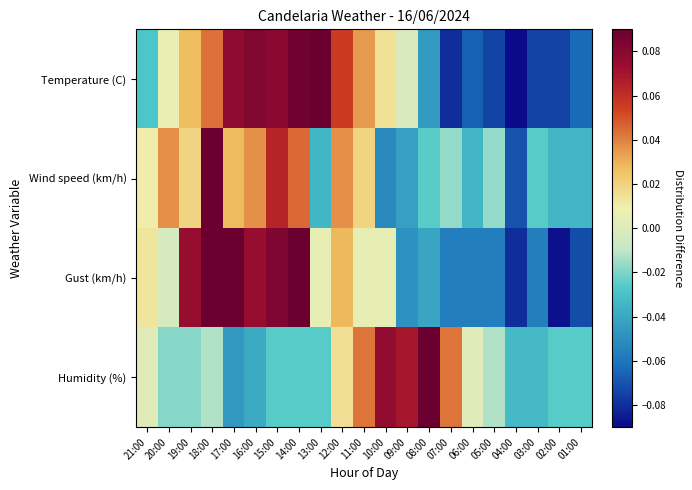

Reading left to right, what are all the values shown in this chart?

Temperature (C): 21:00=-0.0	20:00=0.0	19:00=0.0	18:00=0.0	17:00=0.1	16:00=0.1	15:00=0.1	14:00=0.1	13:00=0.1	12:00=0.1	11:00=0.0	10:00=0.0	09:00=-0.0	08:00=-0.0	07:00=-0.1	06:00=-0.1	05:00=-0.1	04:00=-0.1	03:00=-0.1	02:00=-0.1	01:00=-0.1
Wind speed (km/h): 21:00=0.0	20:00=0.0	19:00=0.0	18:00=0.1	17:00=0.0	16:00=0.0	15:00=0.1	14:00=0.0	13:00=-0.0	12:00=0.0	11:00=0.0	10:00=-0.1	09:00=-0.0	08:00=-0.0	07:00=-0.0	06:00=-0.0	05:00=-0.0	04:00=-0.1	03:00=-0.0	02:00=-0.0	01:00=-0.0
Gust (km/h): 21:00=0.0	20:00=-0.0	19:00=0.1	18:00=0.1	17:00=0.1	16:00=0.1	15:00=0.1	14:00=0.1	13:00=0.0	12:00=0.0	11:00=0.0	10:00=0.0	09:00=-0.0	08:00=-0.0	07:00=-0.1	06:00=-0.1	05:00=-0.1	04:00=-0.1	03:00=-0.1	02:00=-0.1	01:00=-0.1
Humidity (%): 21:00=0.0	20:00=-0.0	19:00=-0.0	18:00=-0.0	17:00=-0.0	16:00=-0.0	15:00=-0.0	14:00=-0.0	13:00=-0.0	12:00=0.0	11:00=0.0	10:00=0.1	09:00=0.1	08:00=0.1	07:00=0.0	06:00=0.0	05:00=-0.0	04:00=-0.0	03:00=-0.0	02:00=-0.0	01:00=-0.0